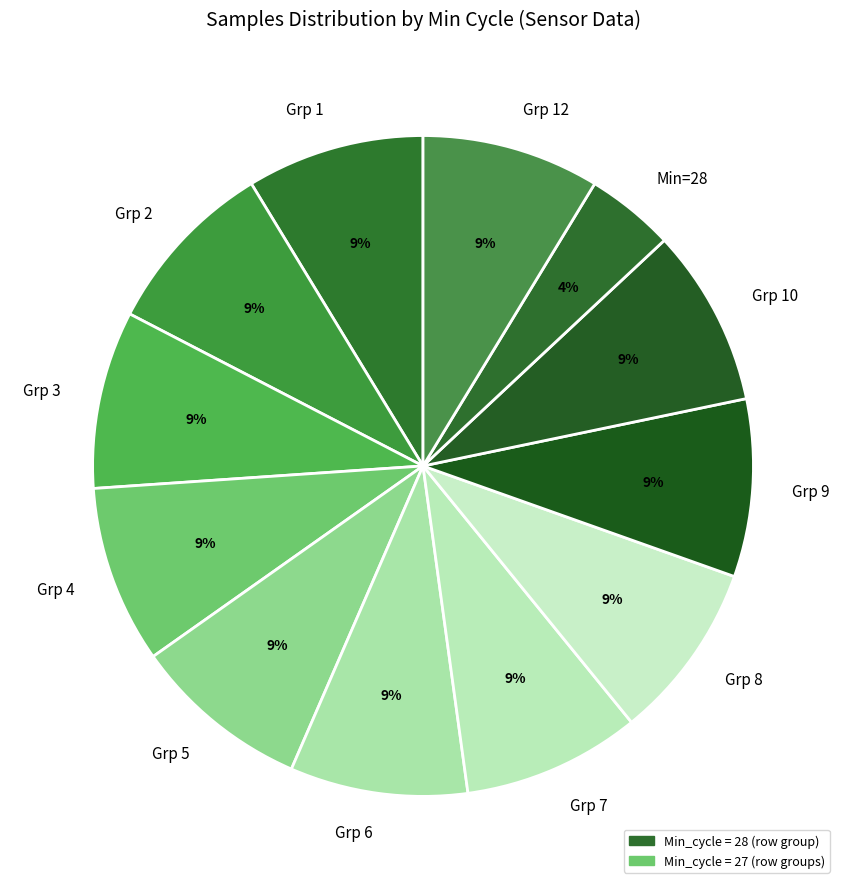

Is the sum of Min=28 and Grp 5 greater than half?

No